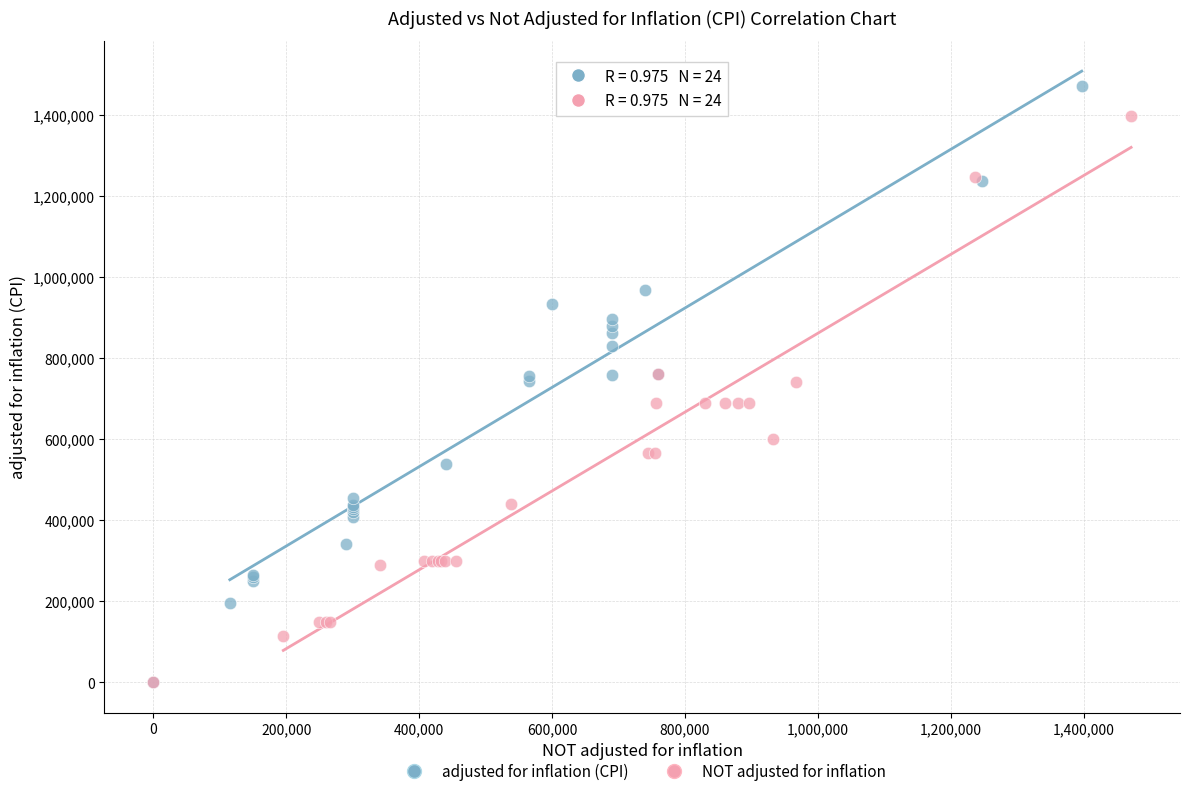

Which series has the largest Y range (max minus min)?

adjusted for inflation (CPI)